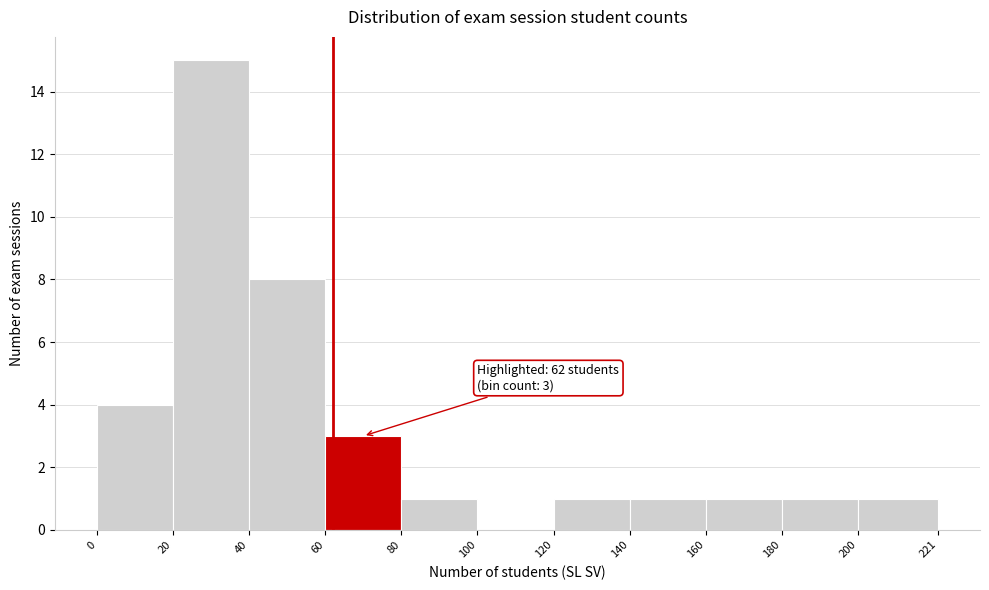

Over which range of the x-axis is the bar tallest?

20 to 40